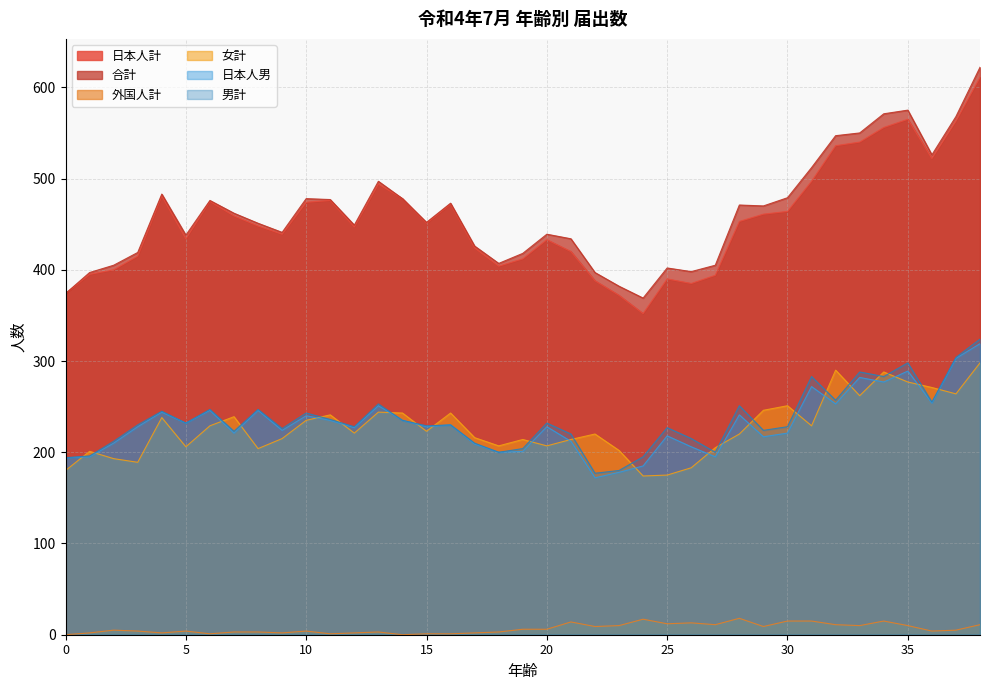

How many values in the 合計 series are below 452?

19